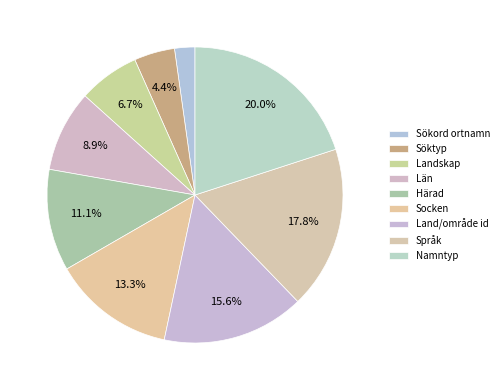

What is the largest slice in the pie chart?

Namntyp